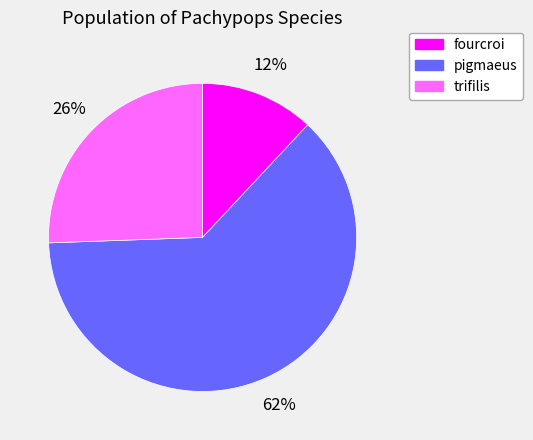

To the nearest percent, what is the combined percentage of trifilis and pigmaeus?

88%